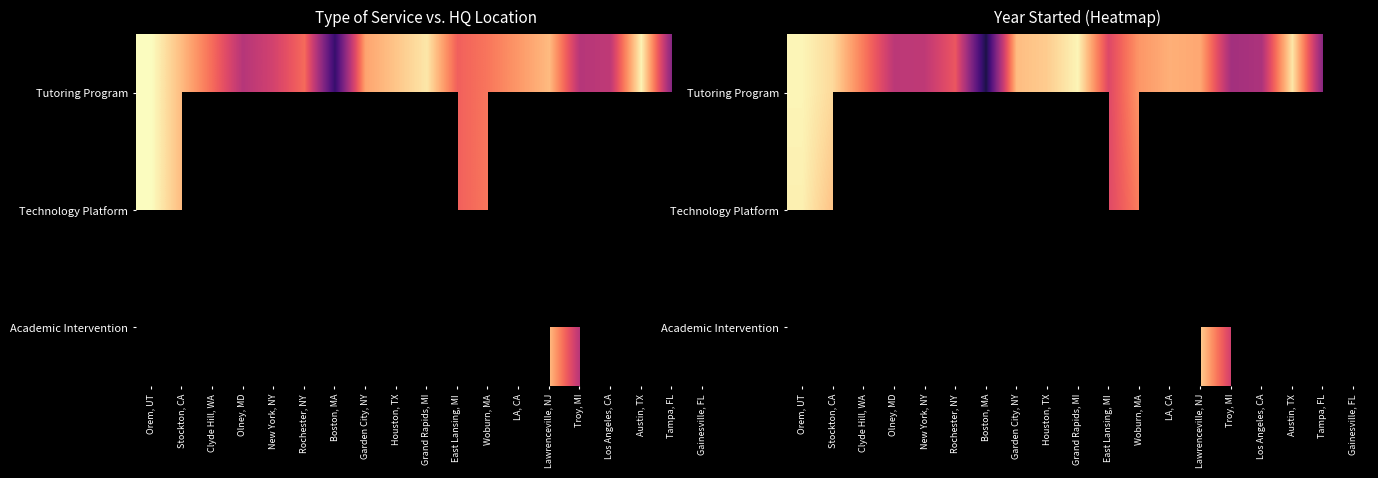

Is it true that Technology Platform equals 1290.2 at Gainesville, FL?

False